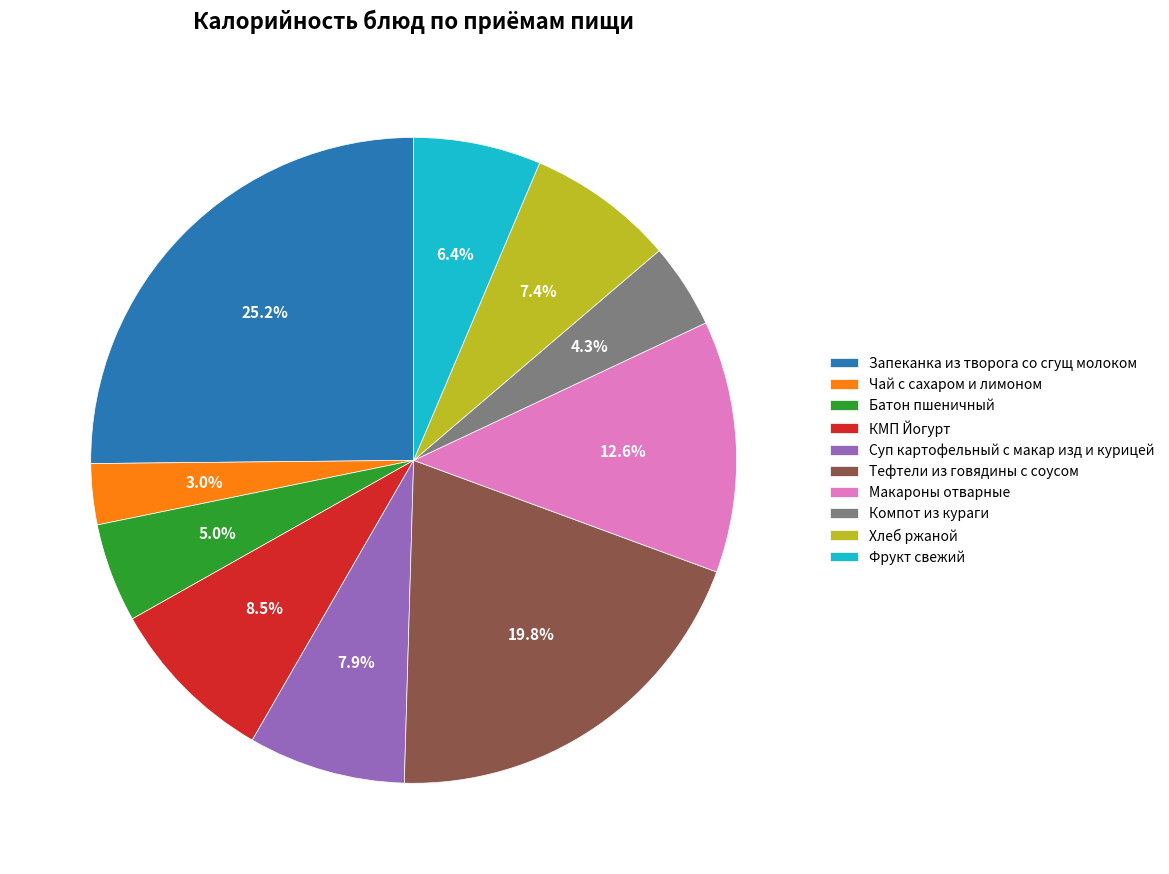

Which slice is the smallest?

Чай с сахаром и лимоном